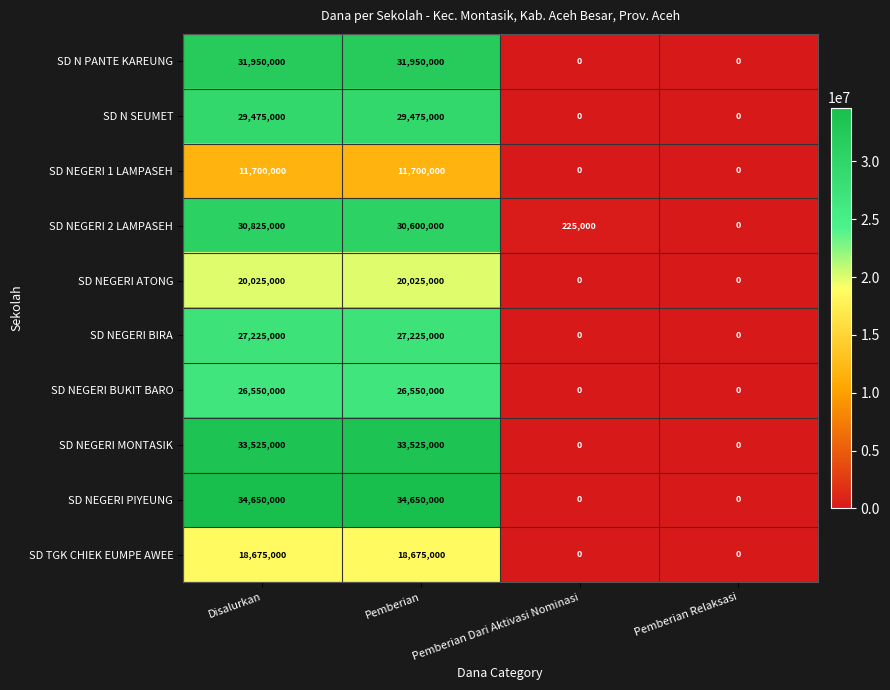

Which series has the largest total across all categories?

SD NEGERI PIYEUNG